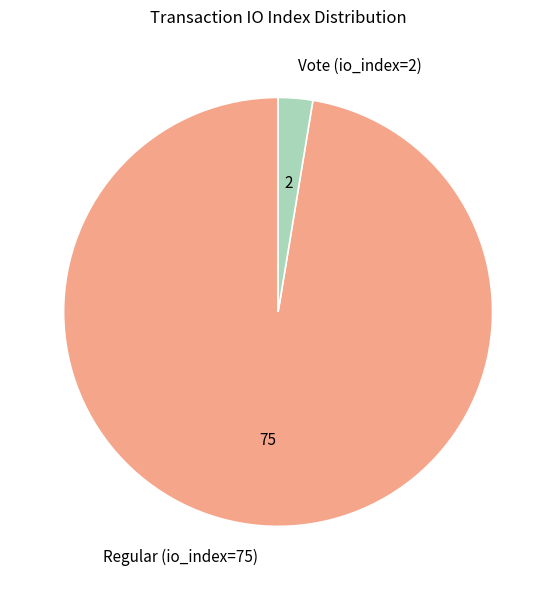

How many segments does this pie chart have?

2